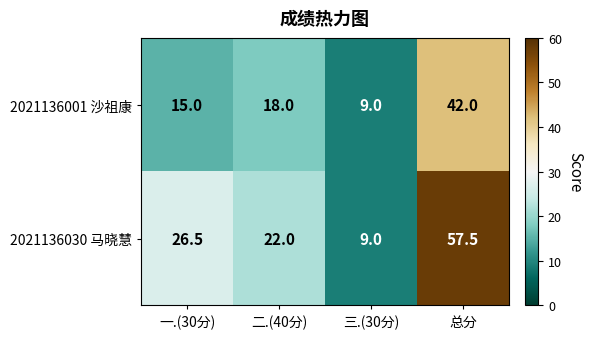

Reading right to left, transcribe all the data shown in this chart.

2021136001 沙祖康: 42.0	9.0	18.0	15.0
2021136030 马晓慧: 57.5	9.0	22.0	26.5